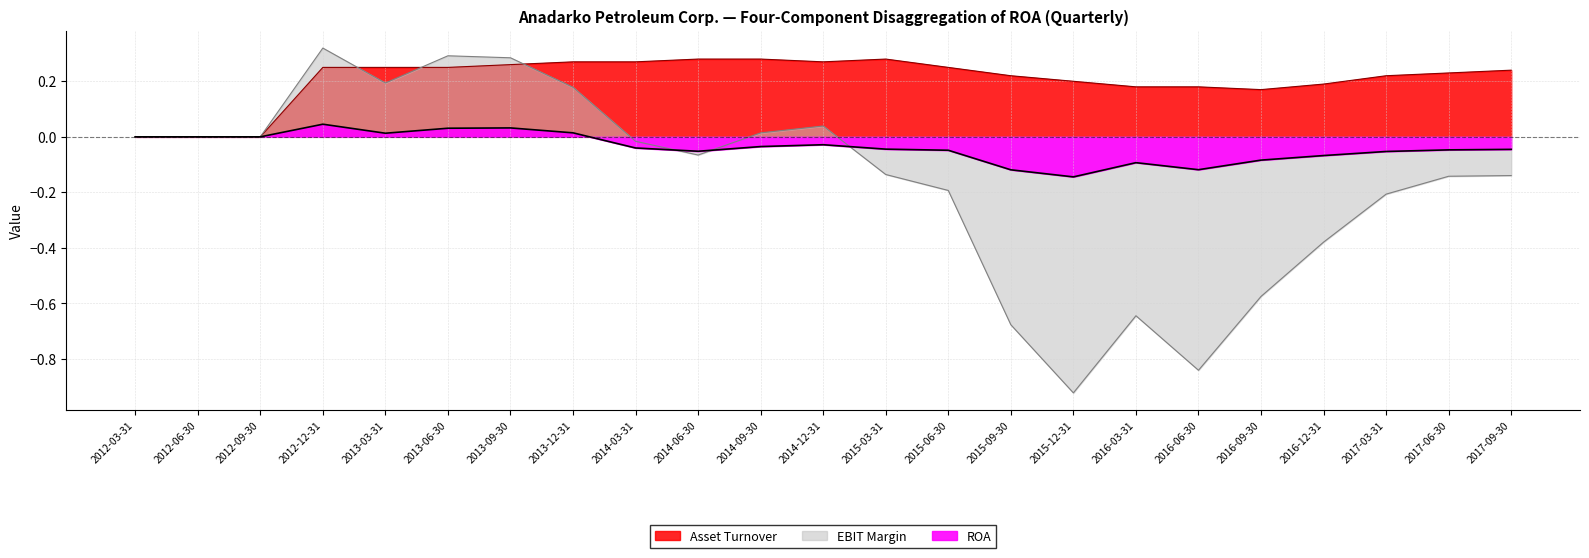

What is the label of the 11th point from the left?

2014-09-30